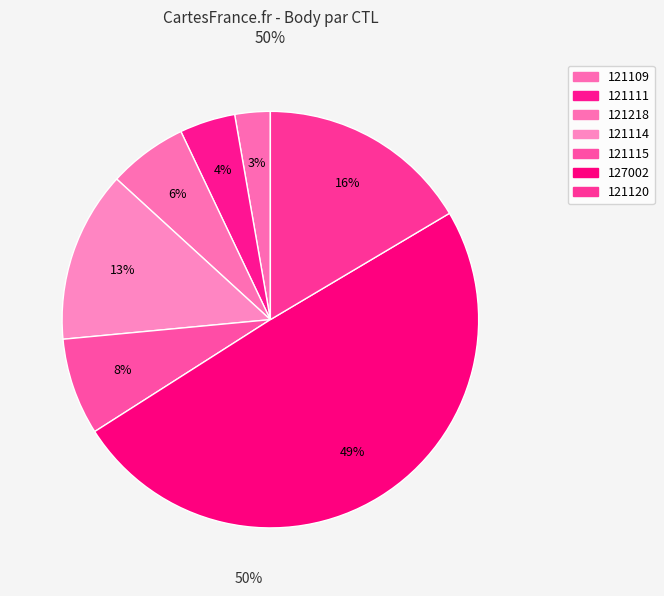

Which category has the smallest portion of the pie?

121109